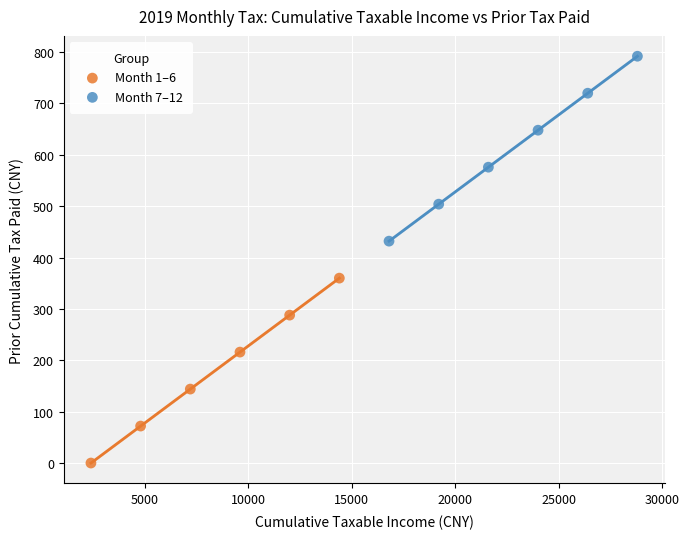

Which series reaches the minimum Y coordinate?

Month 1–6